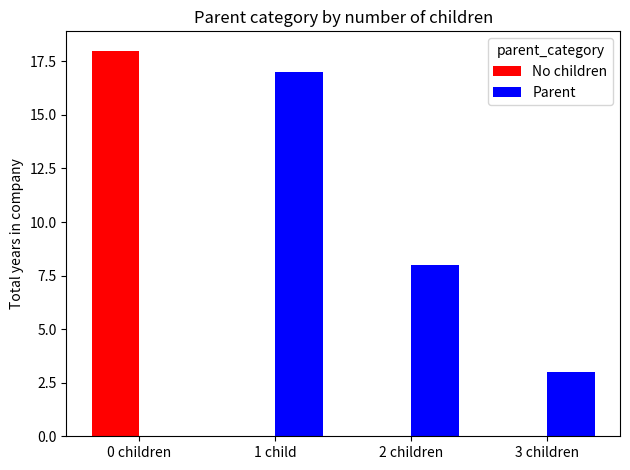

What is the sum of all Parent values?

28